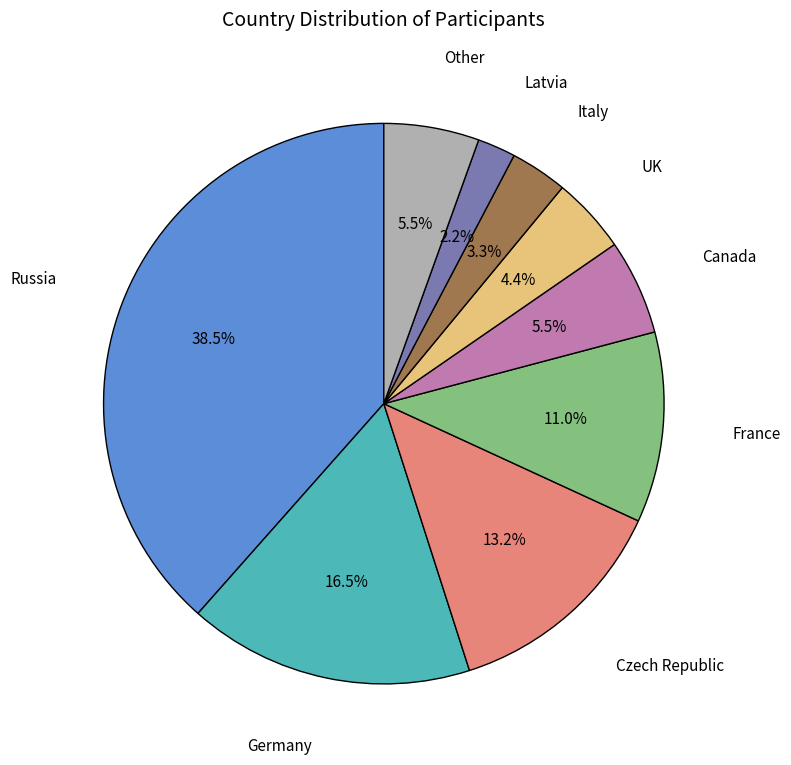

Is there any slice that represents more than half of the pie?

No